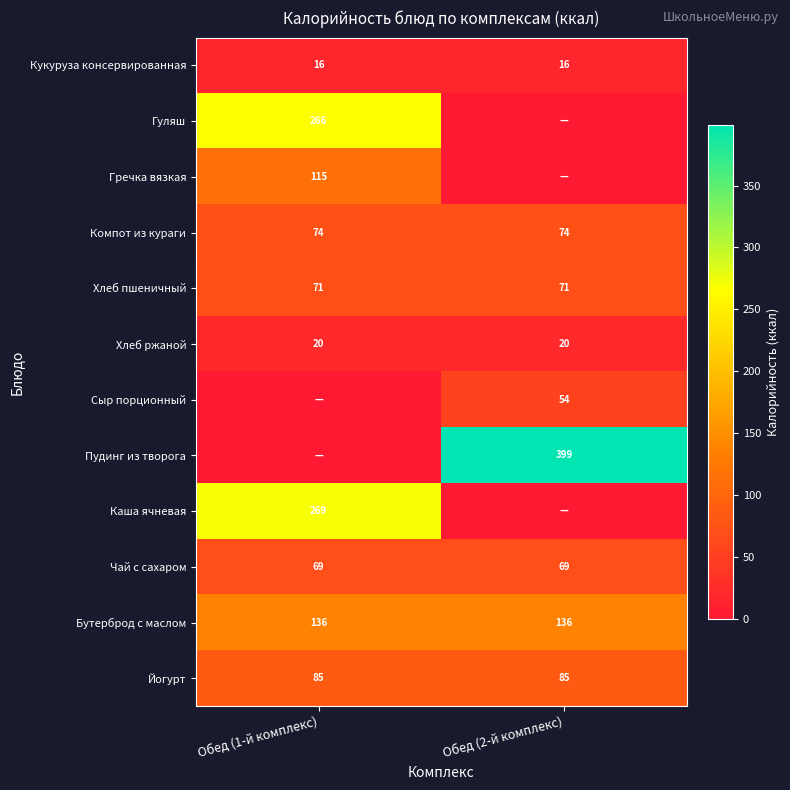

What is the highest value of the Бутерброд с маслом series?

136